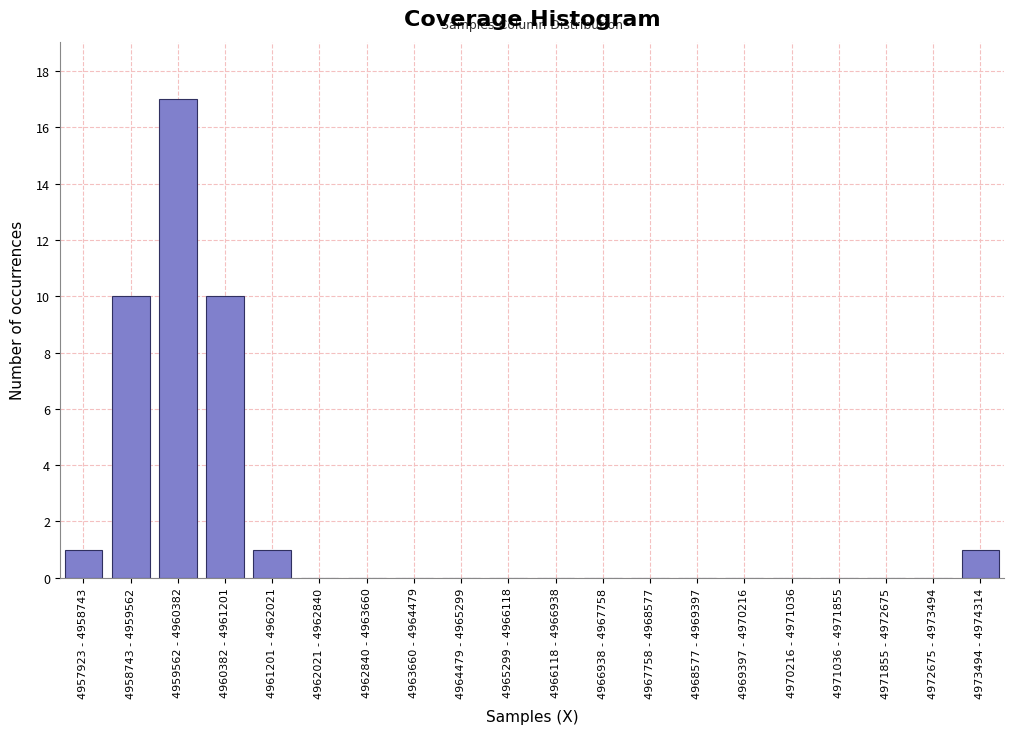

Reading left to right, list all the values displayed in this chart.

4957923 - 4958743=1	4958743 - 4959562=10	4959562 - 4960382=17	4960382 - 4961201=10	4961201 - 4962021=1	4962021 - 4962840=0	4962840 - 4963660=0	4963660 - 4964479=0	4964479 - 4965299=0	4965299 - 4966118=0	4966118 - 4966938=0	4966938 - 4967758=0	4967758 - 4968577=0	4968577 - 4969397=0	4969397 - 4970216=0	4970216 - 4971036=0	4971036 - 4971855=0	4971855 - 4972675=0	4972675 - 4973494=0	4973494 - 4974314=1